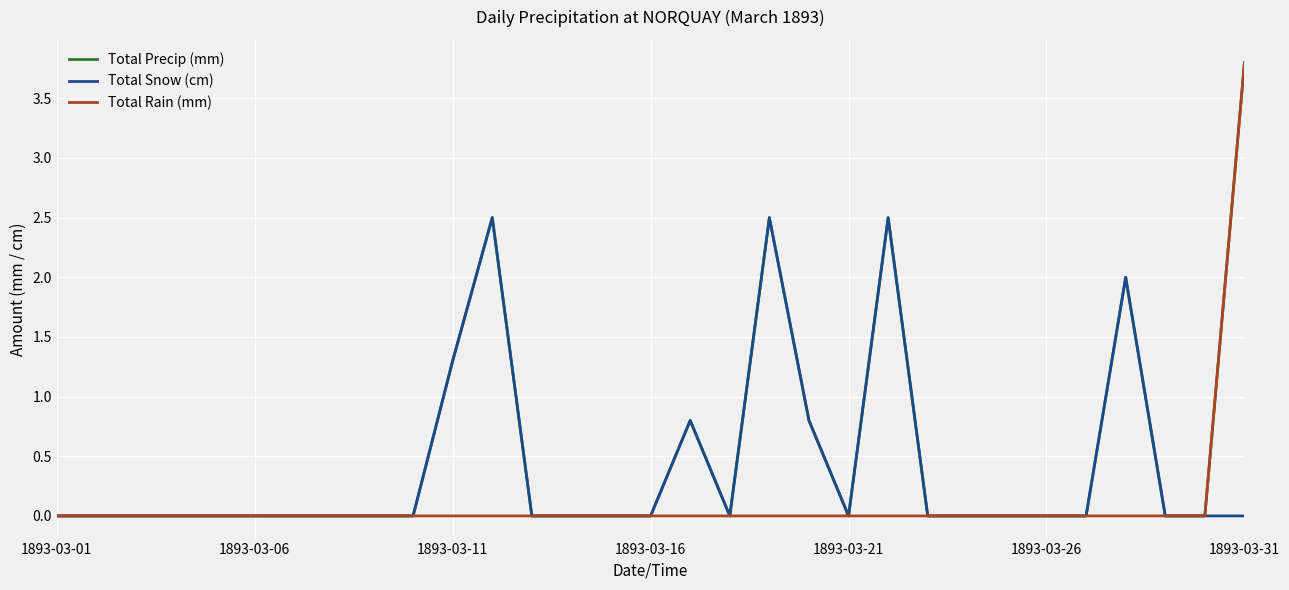

What is the maximum value for Total Snow (cm)?

2.5